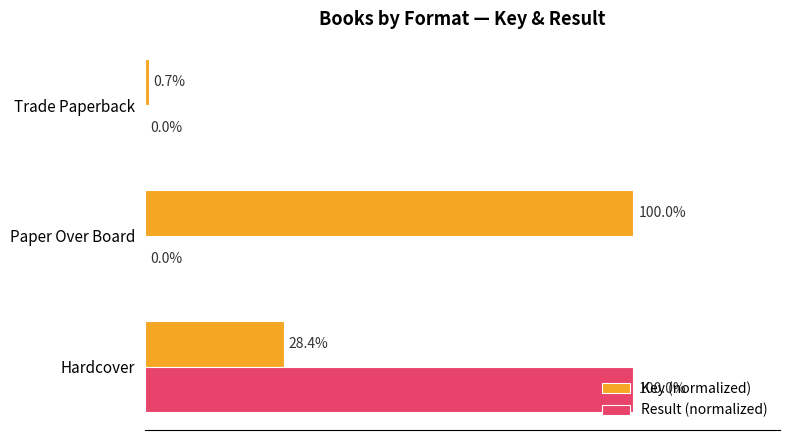

At which category is the sum across all series the highest?

Hardcover